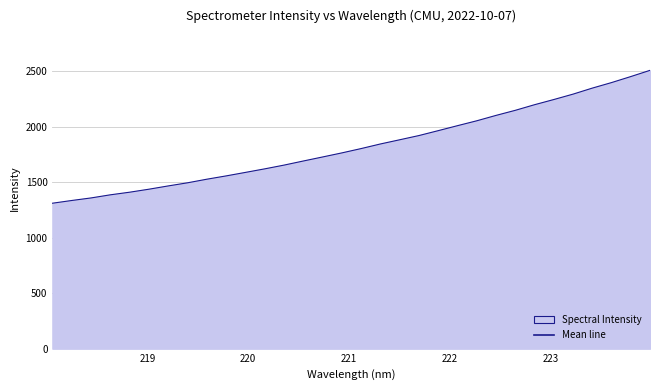

What is the greatest value displayed?

2505.9